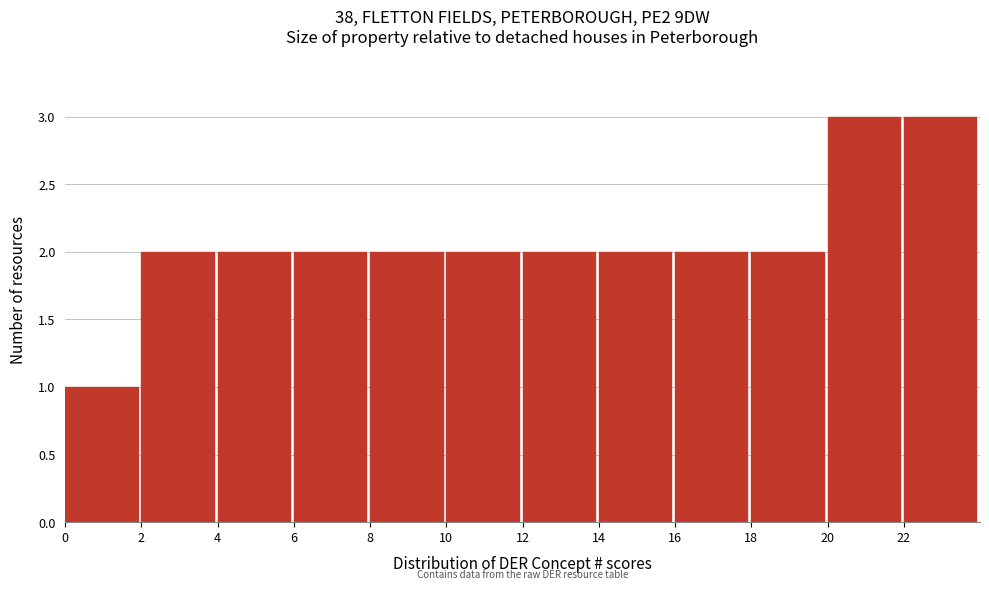

Reading left to right, list every bar in this chart as the range it spans on the x-axis followed by its height. The values are not printed on the chart, so give them approximately, as read against the axis.

0 to 2: 1
2 to 4: 2
4 to 6: 2
6 to 8: 2
8 to 10: 2
10 to 12: 2
12 to 14: 2
14 to 16: 2
16 to 18: 2
18 to 20: 2
20 to 22: 3
22 to 24: 3